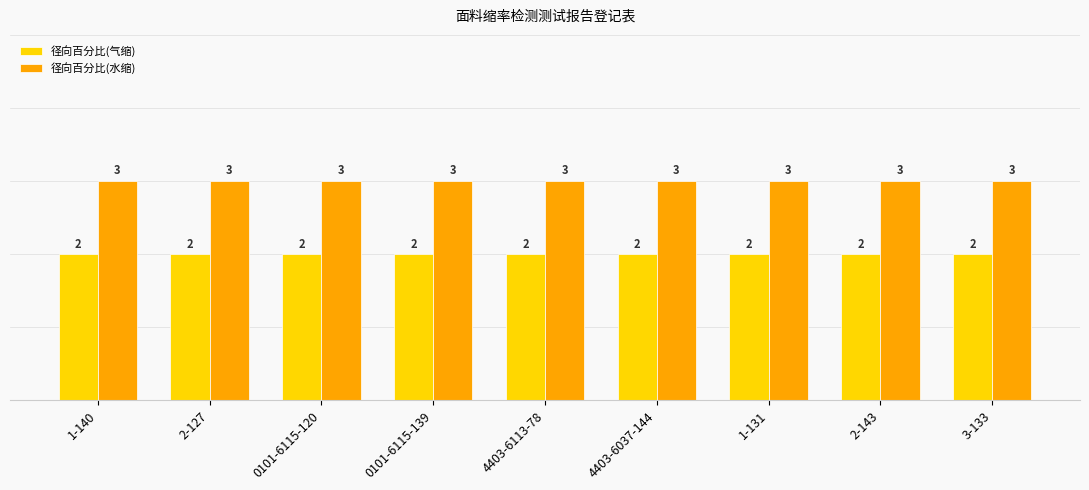

What is the label of the 1st bar from the left?

1-140